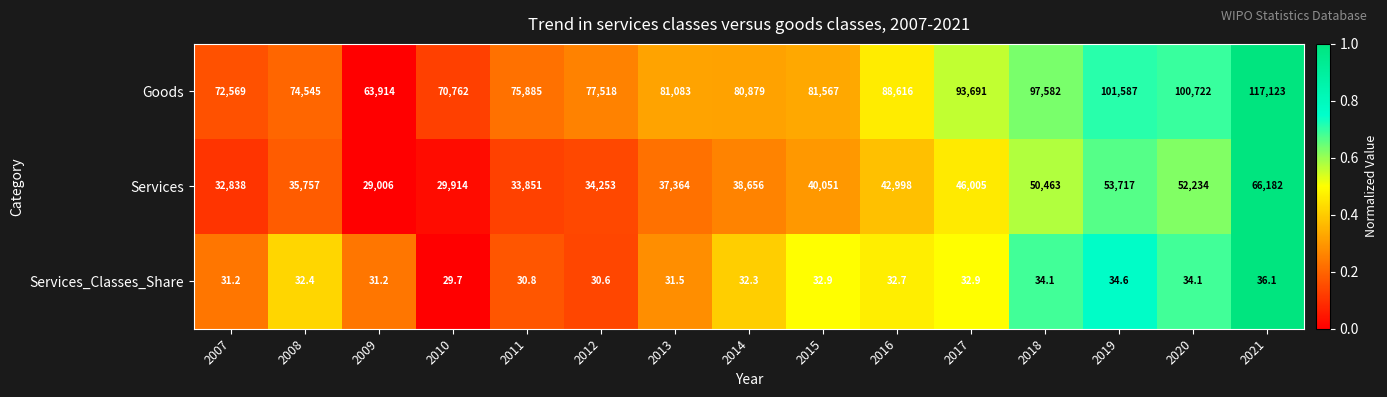

Is it true that Services_Classes_Share equals 30.8 at 2011?

True